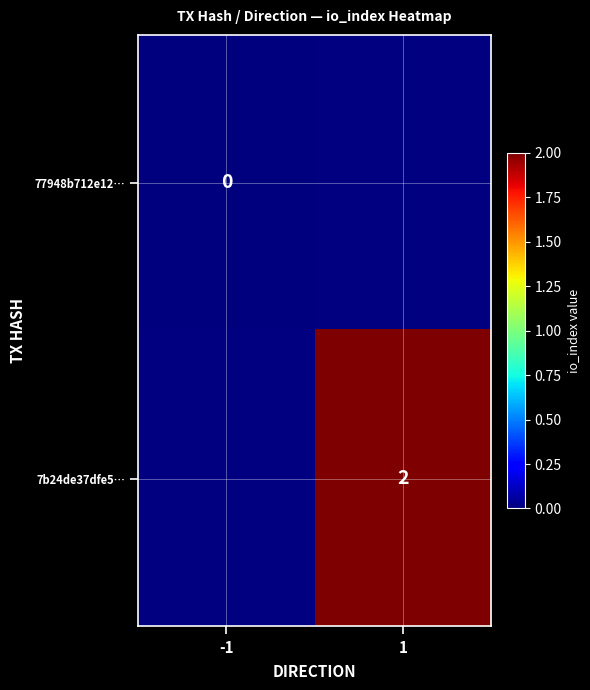

How many categories are shown in the chart?

2